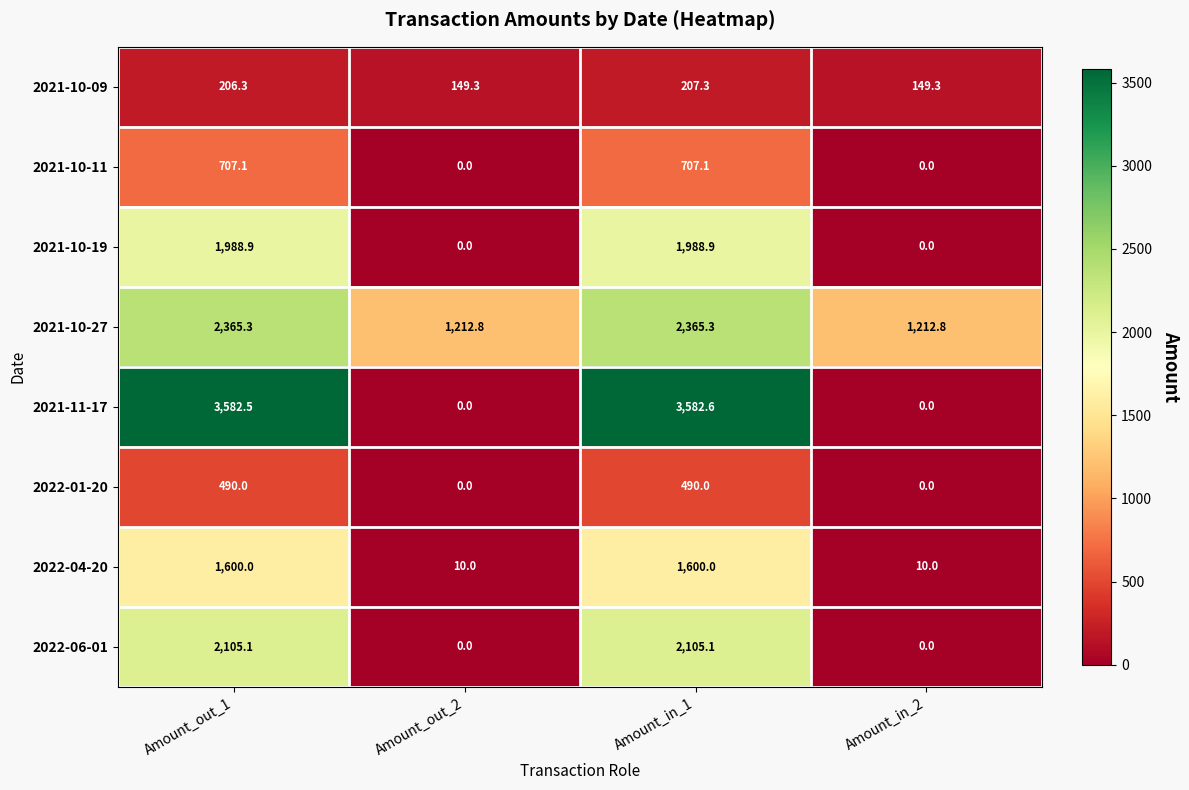

Read the 2022-04-20 value at Amount_in_2.

10.0